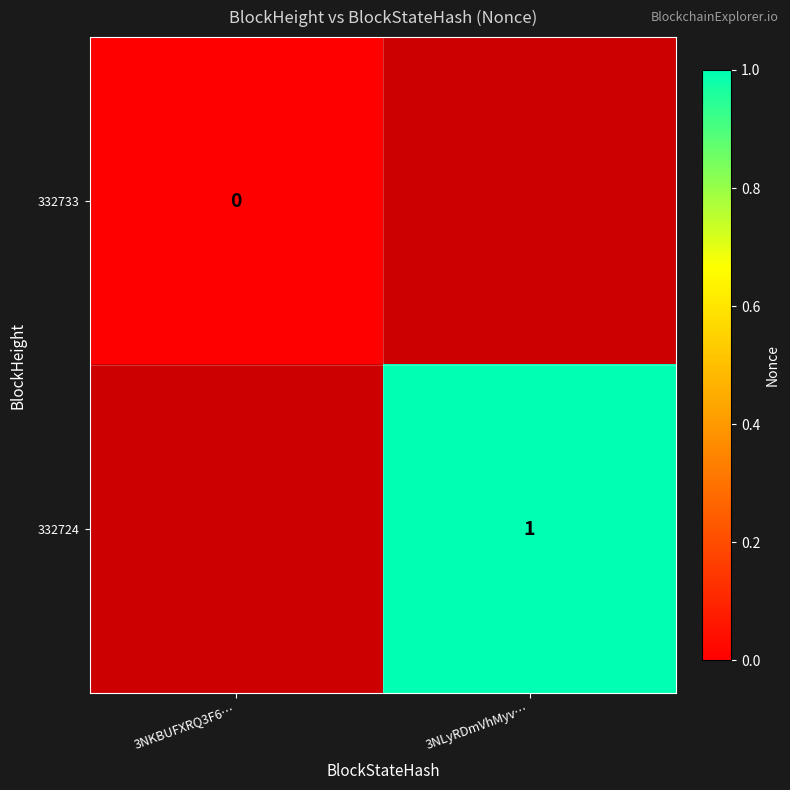

Is the value of 332733 at 3NKBUFXRQ3F6… greater than the value of 332724 at 3NLyRDmVhMyv…?

No